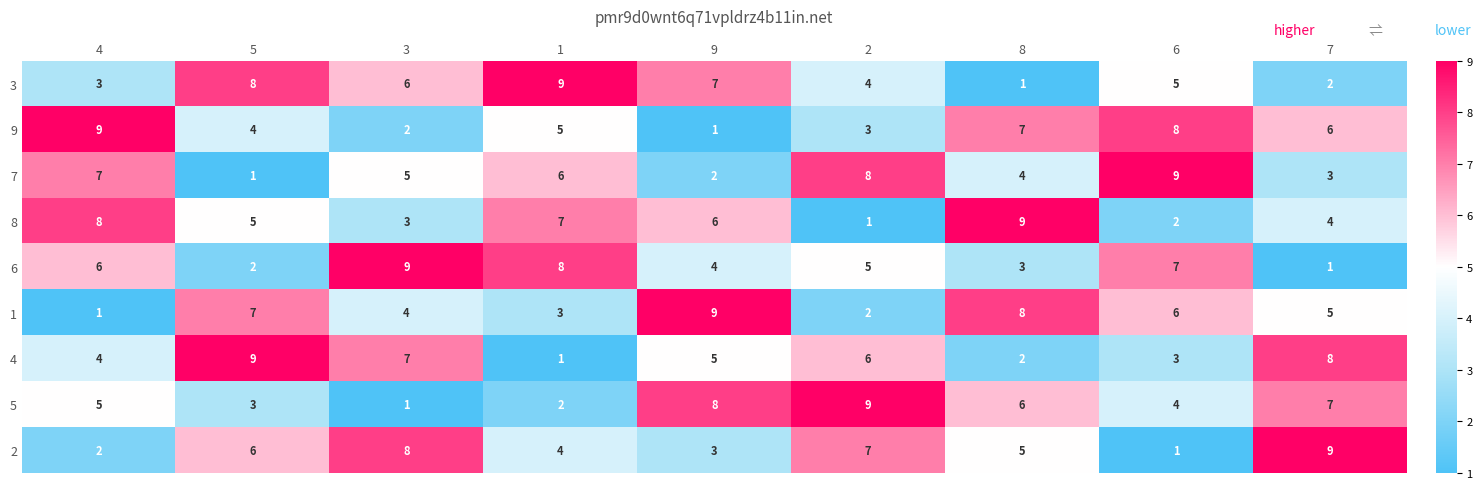

What is the maximum value shown in the chart?

9